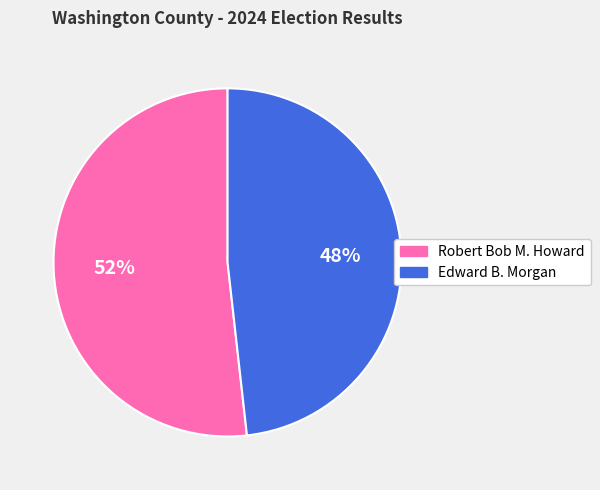

To the nearest percent, what percentage of the pie is Edward B. Morgan?

48%